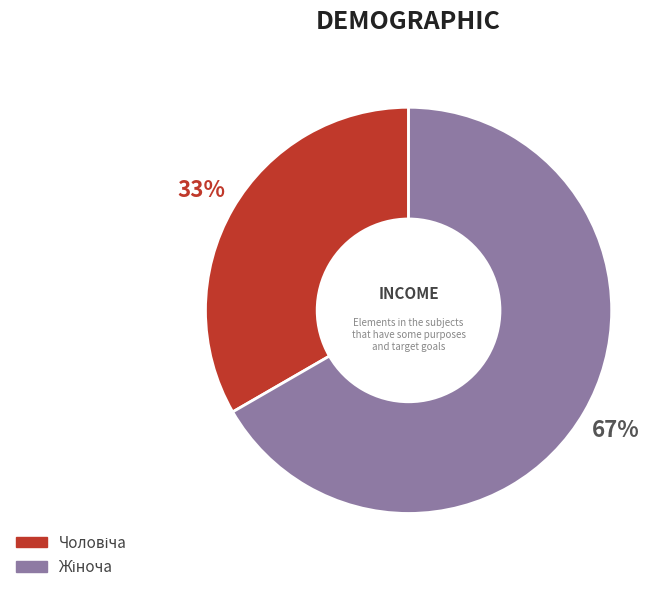

To the nearest percent, what is the average slice percentage?

50%